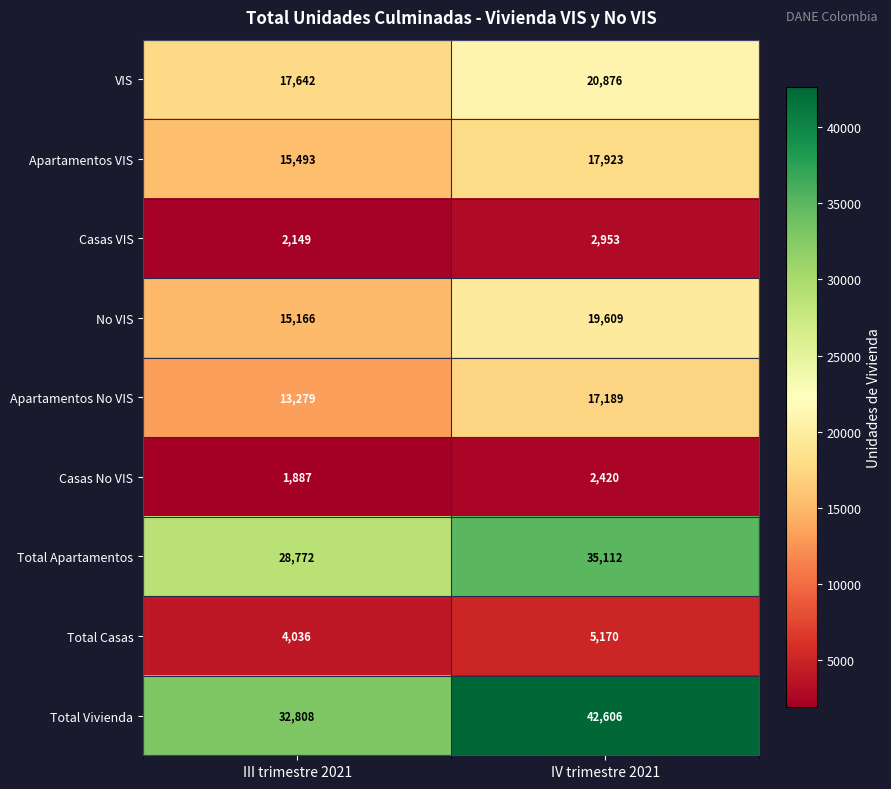

What value does the Casas No VIS series have at IV trimestre 2021, to the nearest 100?

2400